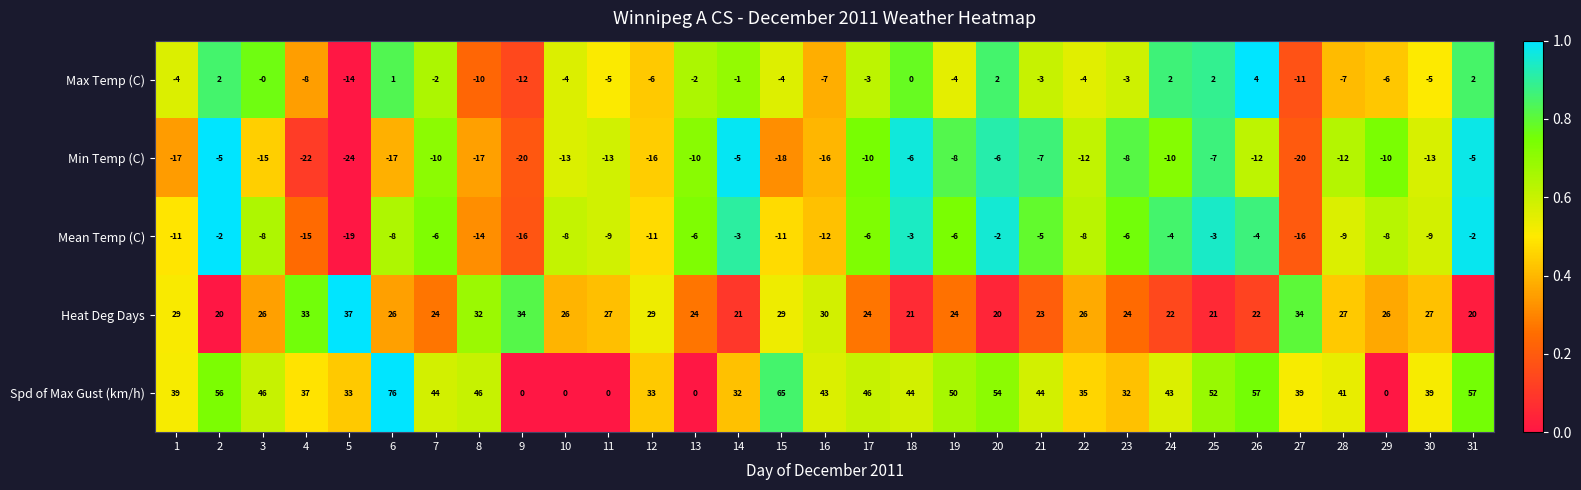

Which label corresponds to the smallest value in the chart?

5